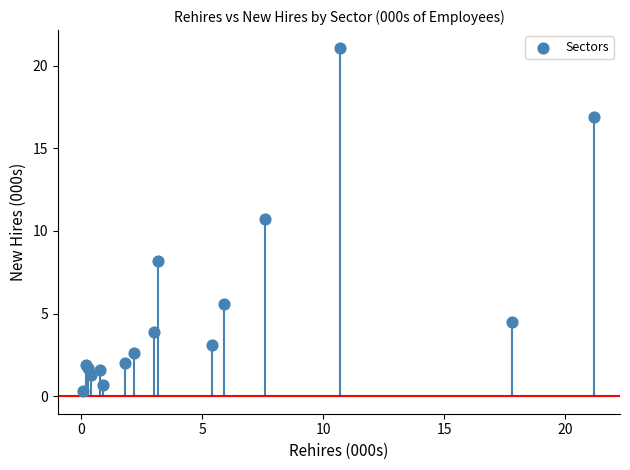

What Y value in the scatter plot is closest to 10?

10.7